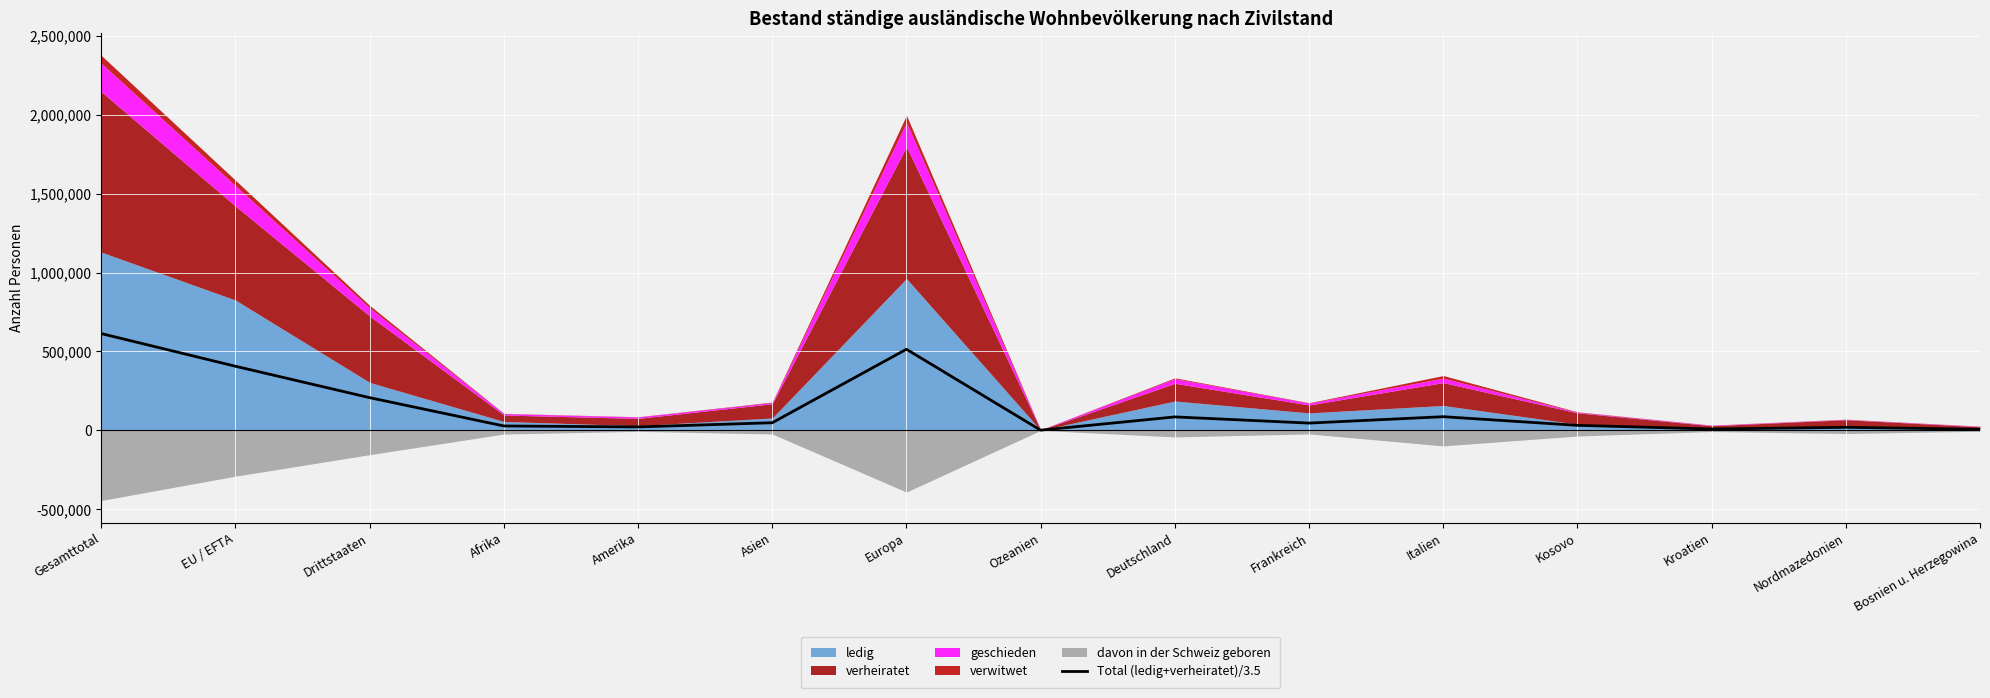

Where is the data nearest to the value 307174?

EU / EFTA